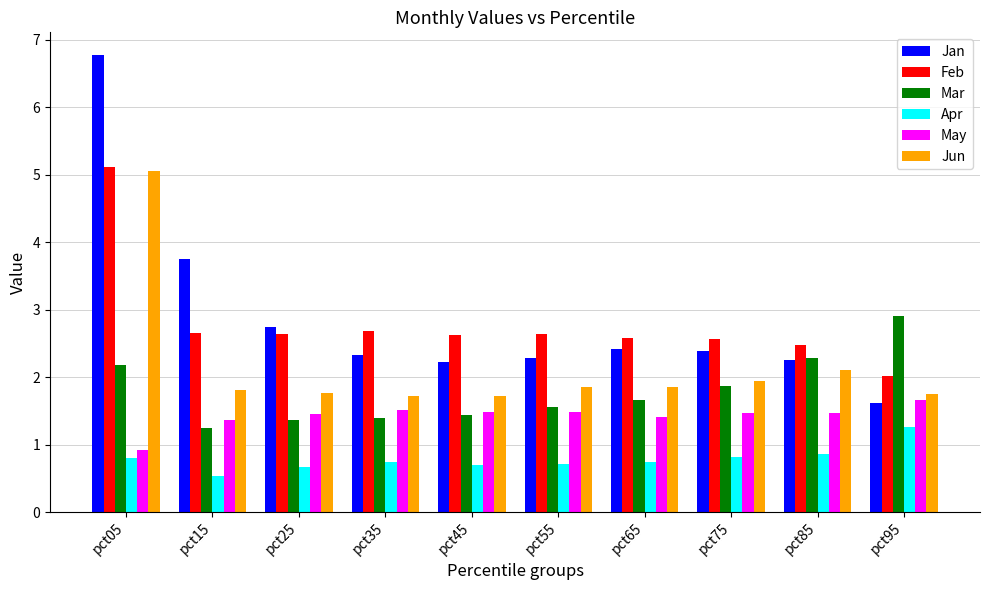

Read the Jan value at pct45.

2.2